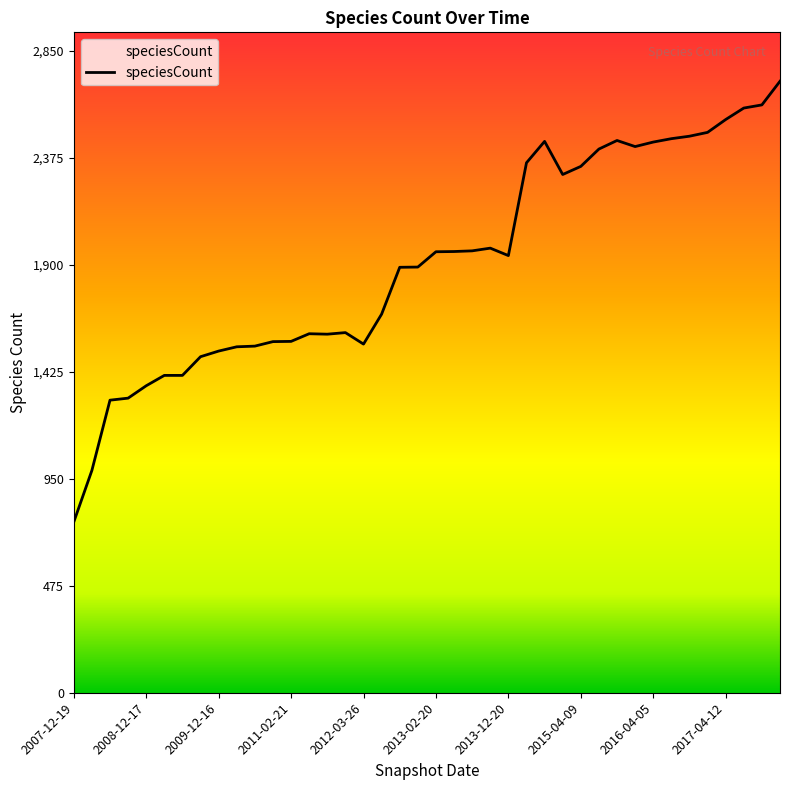

What is the minimum value shown in the chart?

758